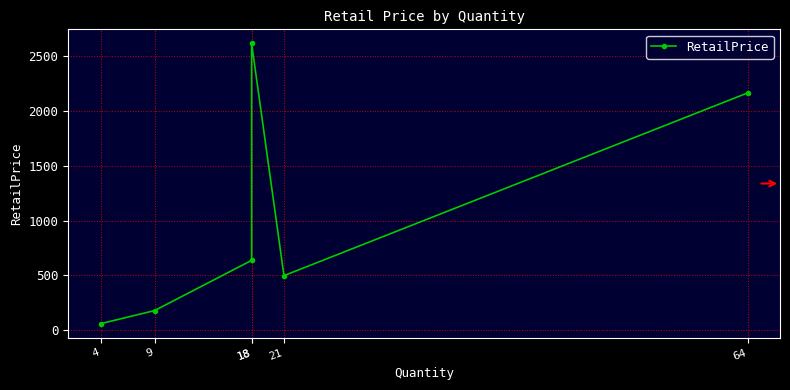

What is the average value?

1026.6